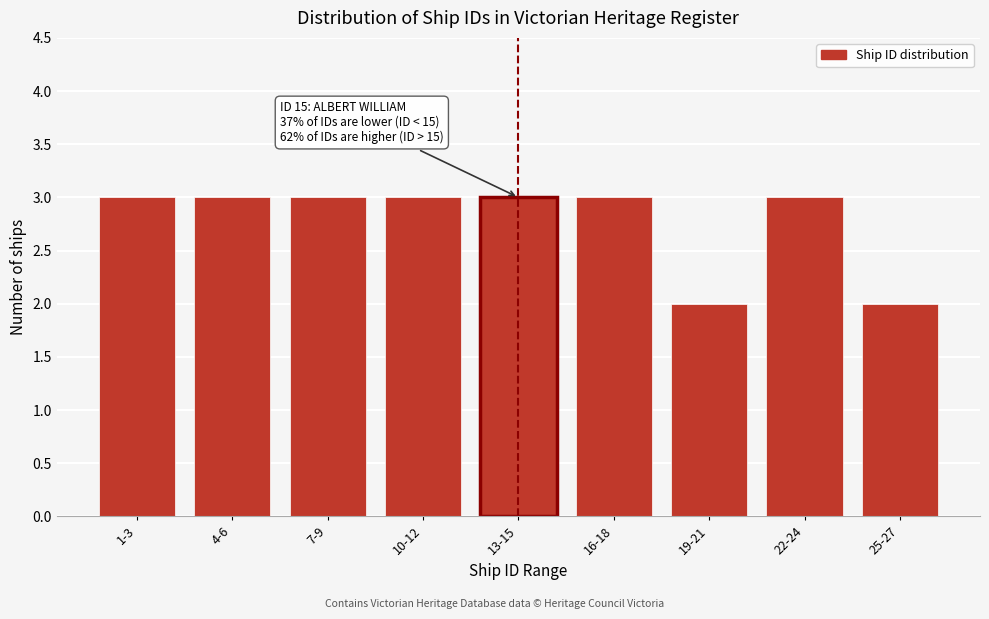

Reading left to right, extract all data points from this chart.

1-3=3	4-6=3	7-9=3	10-12=3	13-15=3	16-18=3	19-21=2	22-24=3	25-27=2